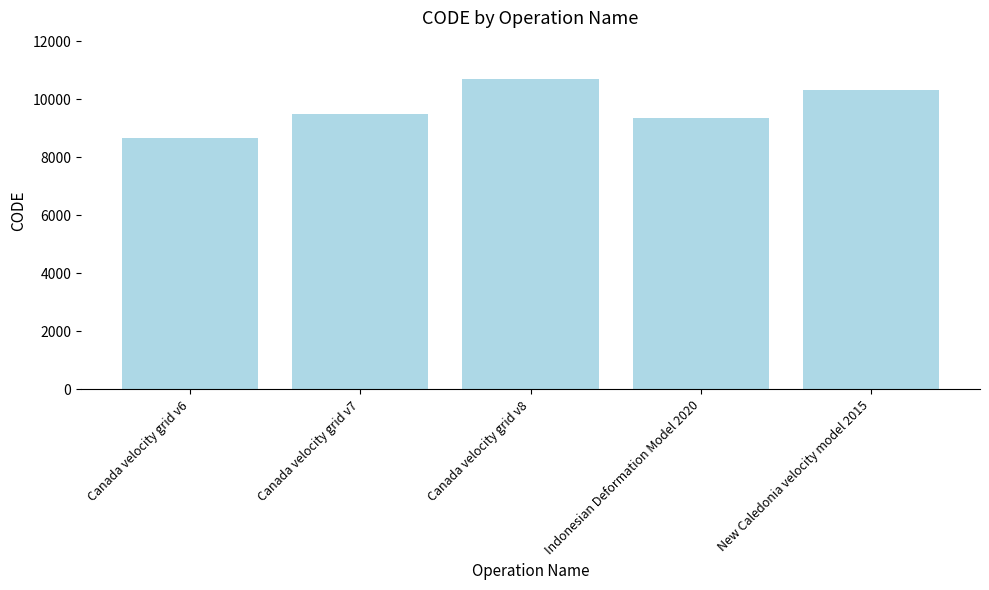

Are the bars grouped side by side (vs. stacked)?

No